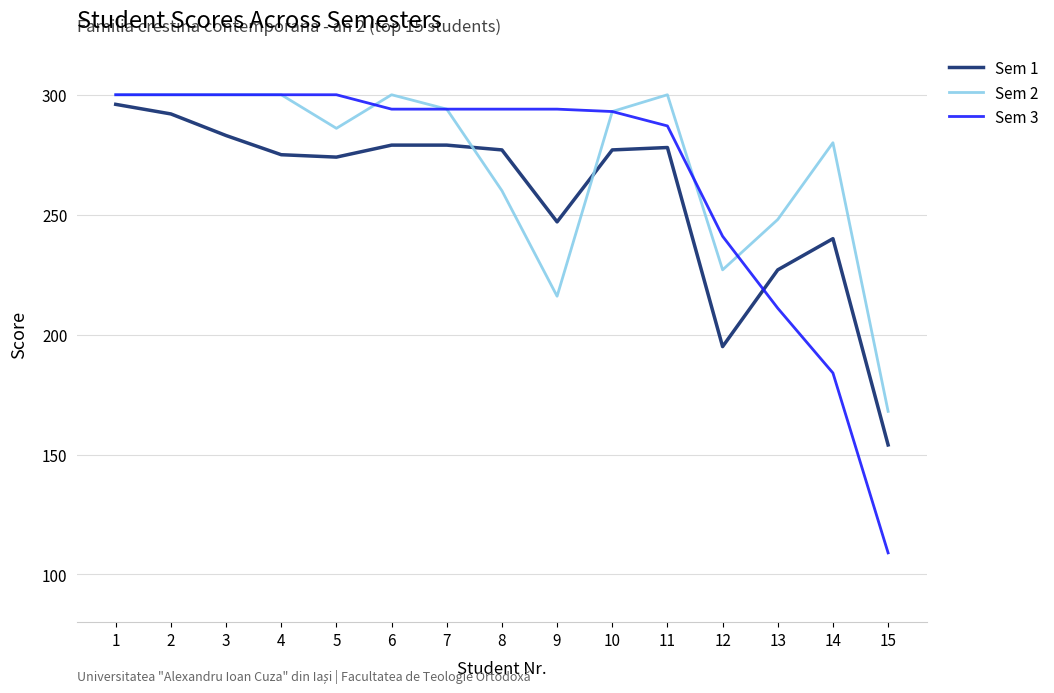

Is it true that Sem 2 equals 293 at 10?

True